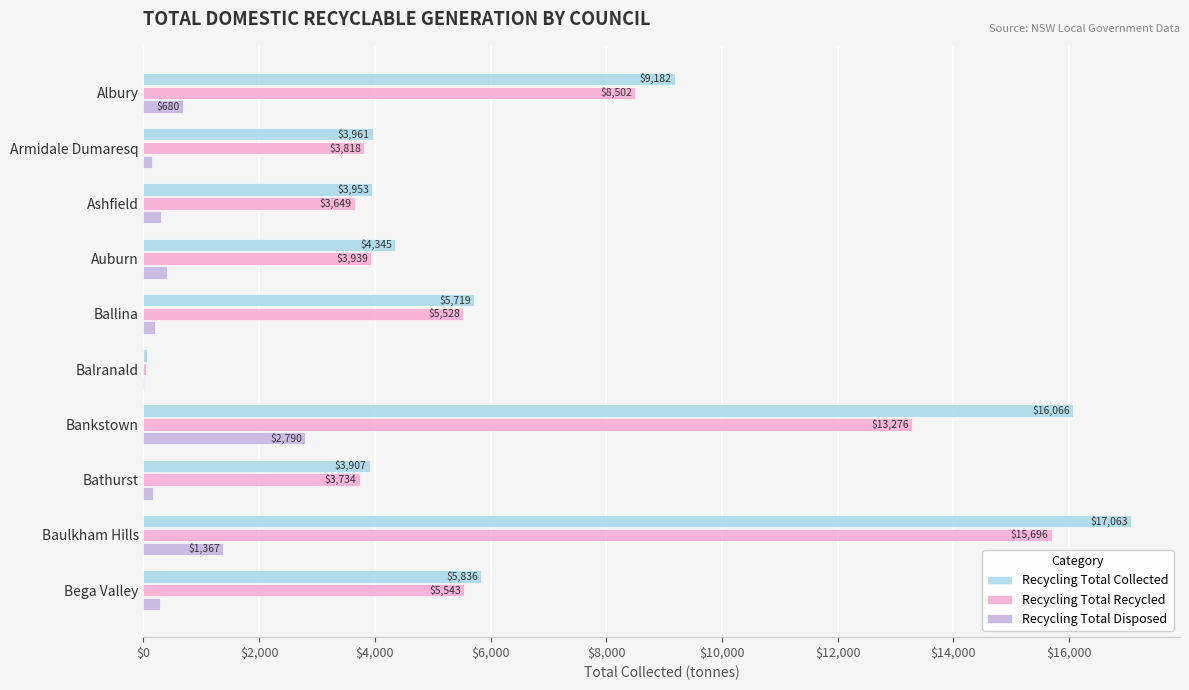

The Recycling Total Recycled series shows 3817.7 at Armidale Dumaresq. True or false?

True